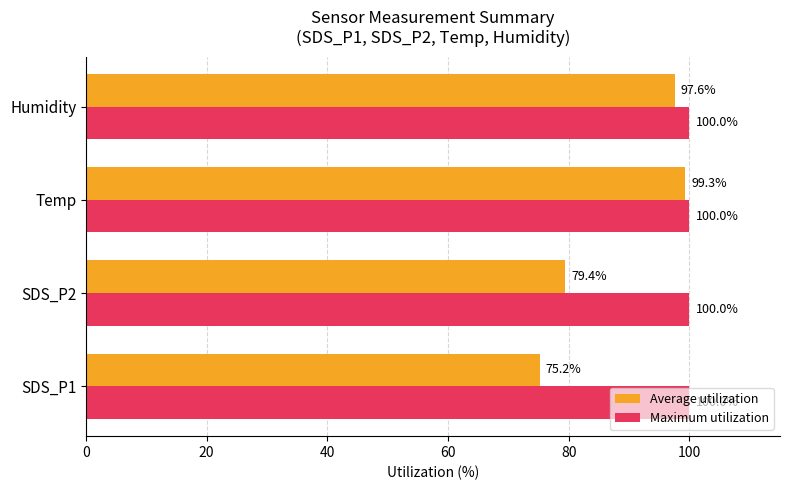

What is the difference between the Average utilization values at Humidity and Temp?

1.7